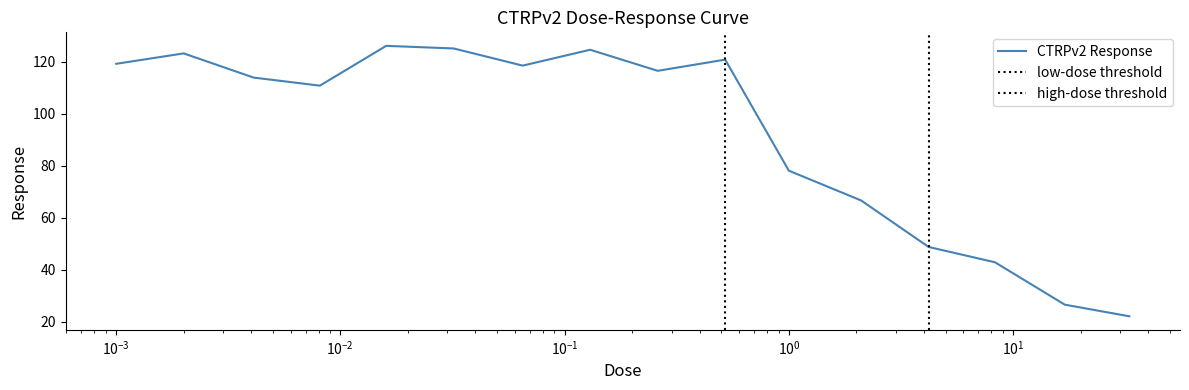

What is the lowest value of the CTRPv2 Response series?

22.1